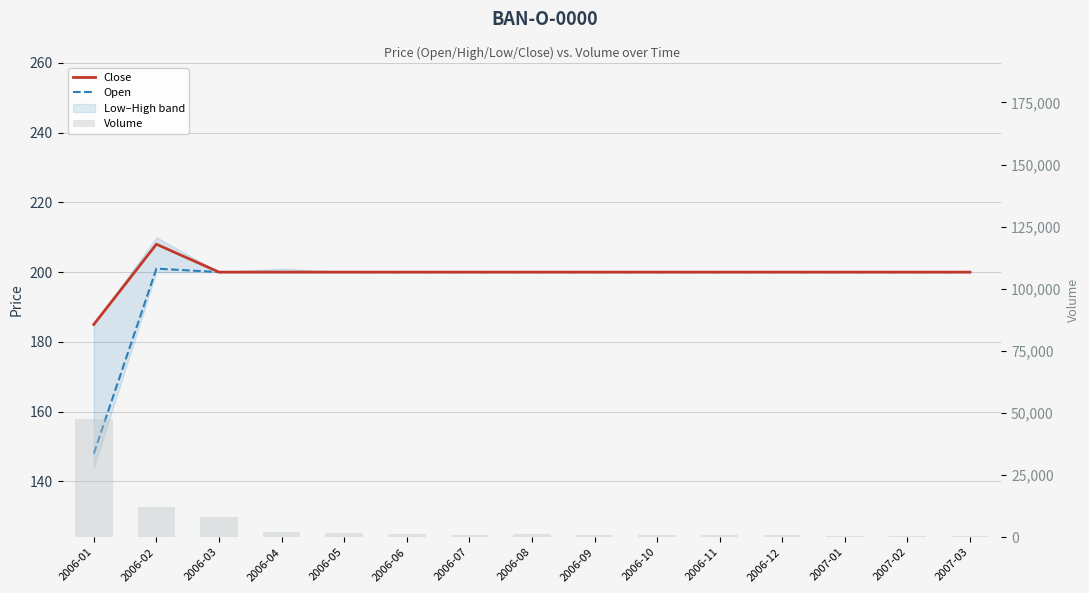

The Volume series shows 240 at 2007-01. True or false?

False